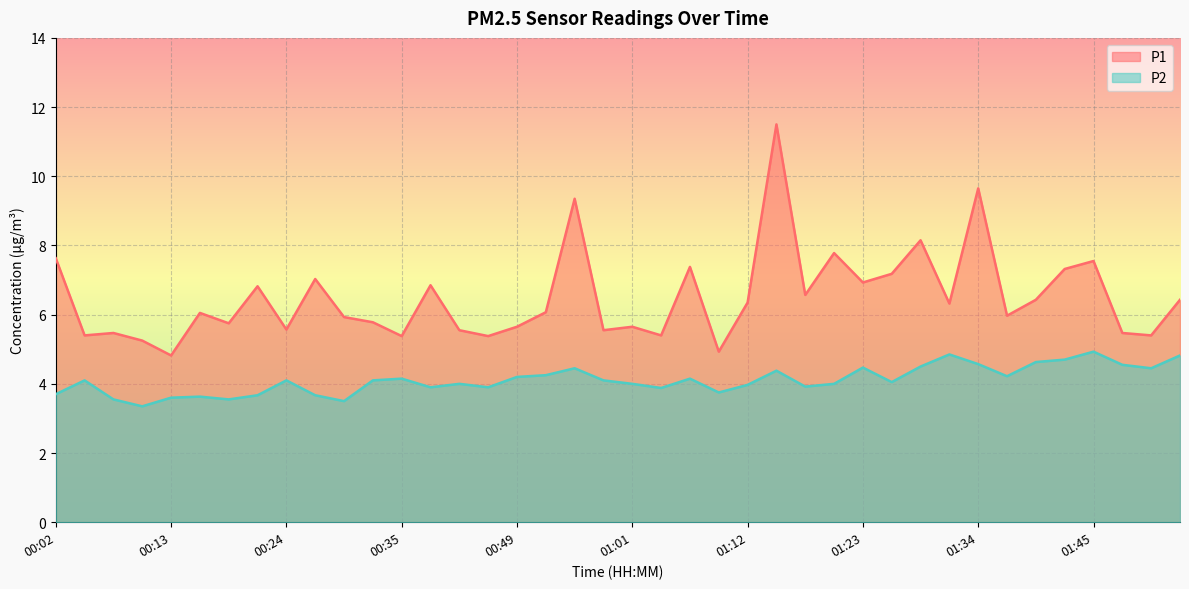

How many lines are shown in the chart?

2